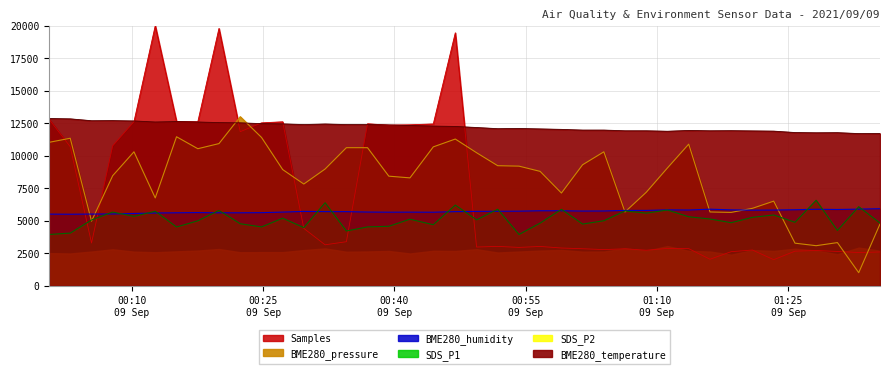

True or false: BME280_pressure and BME280_humidity cross at least once.

True